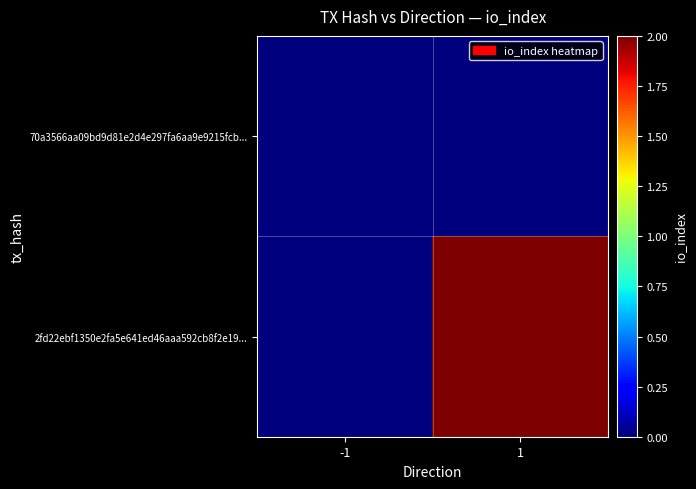

At how many categories does at least one series exceed 0?

1